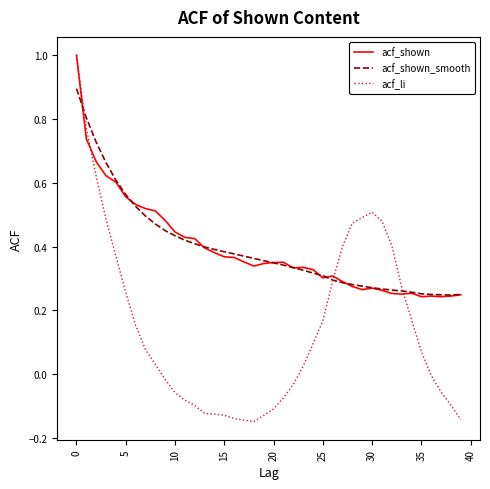

What is the highest value of the acf_shown_smooth series?

0.9